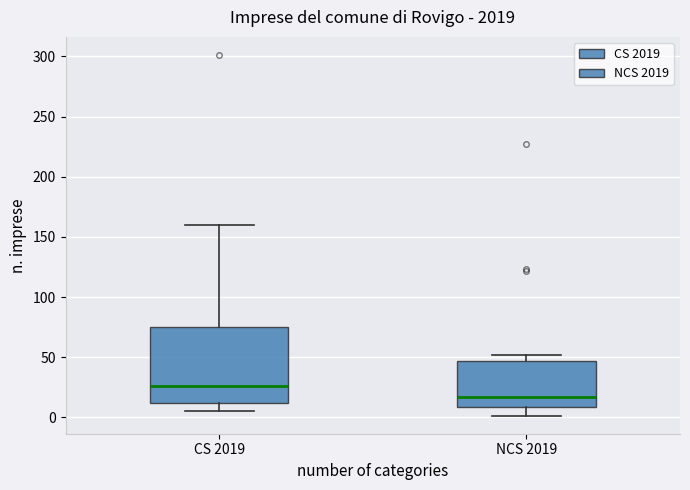

Where does the upper whisker of the box for CS 2019 end on the y-axis? The values are not printed on the chart, so give them approximately, as read against the axis.

160